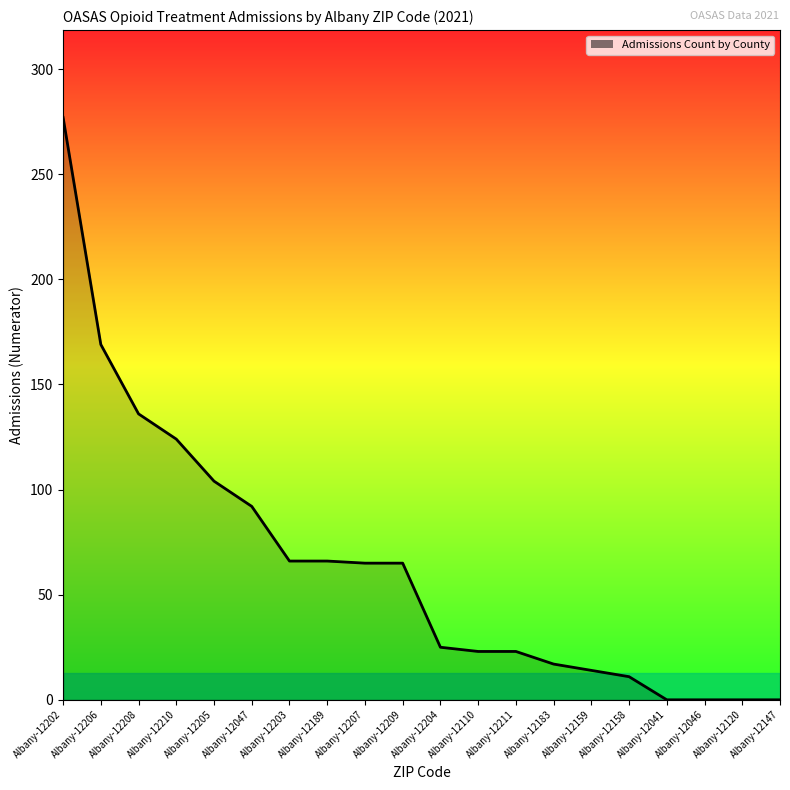

What is the maximum value shown in the chart?

277